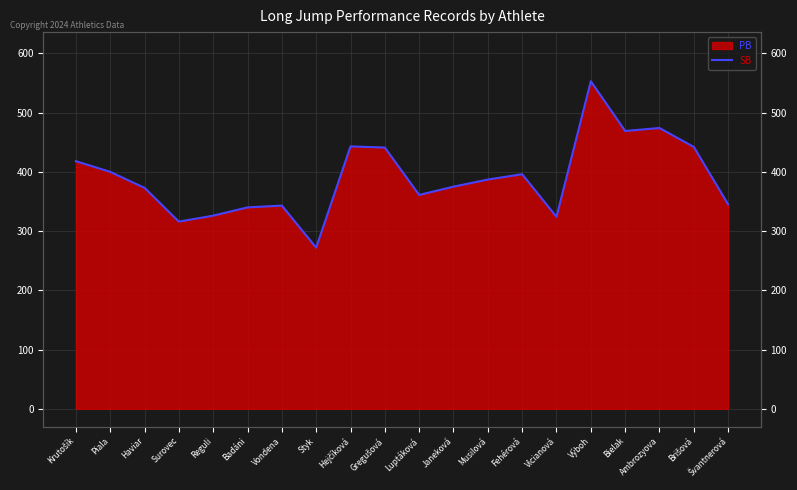

At which category does the chart reach its peak across all series?

Výboh